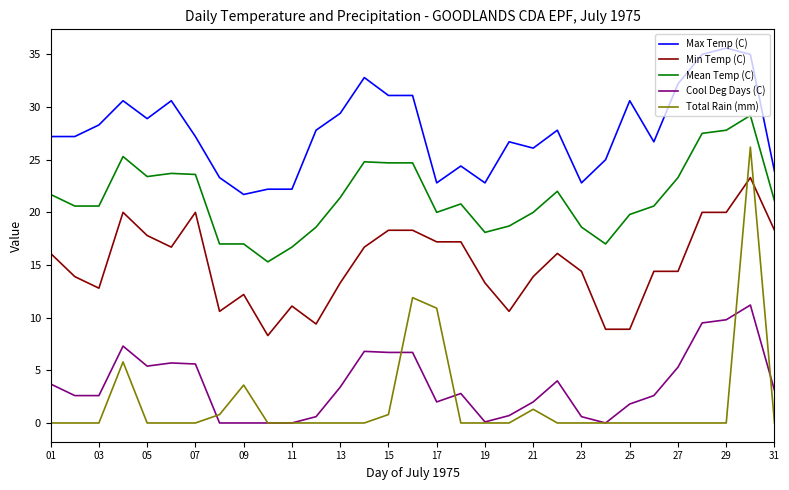

Which series has the widest spread of values?

Total Rain (mm)